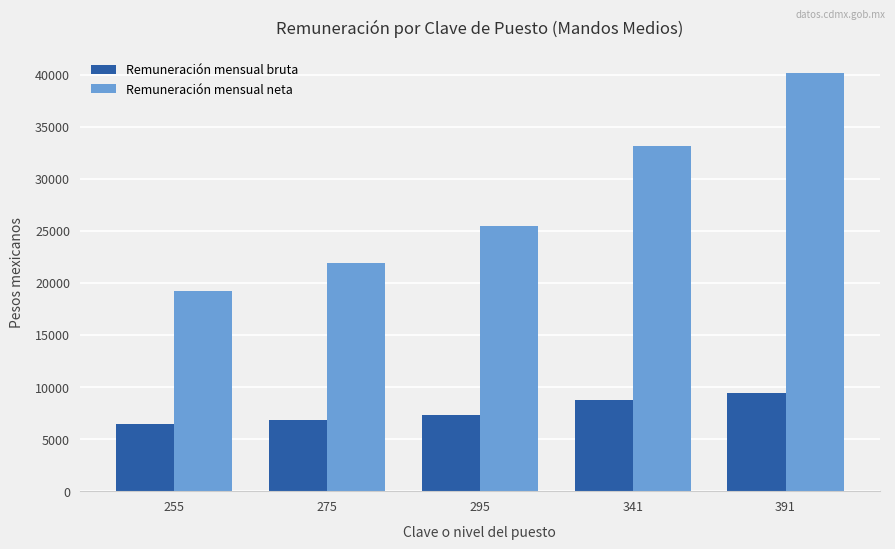

Which series has the largest range (max minus min)?

Remuneración mensual neta